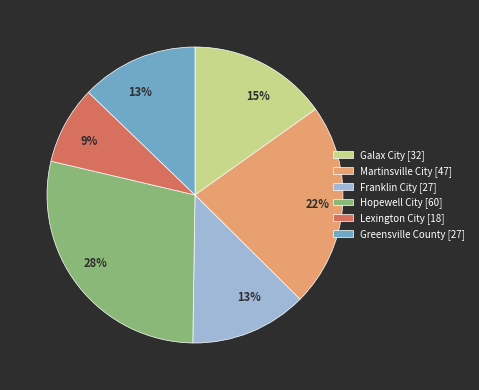

To the nearest percent, what is the difference between the Galax City [32] and Martinsville City [47] slice percentages?

7%